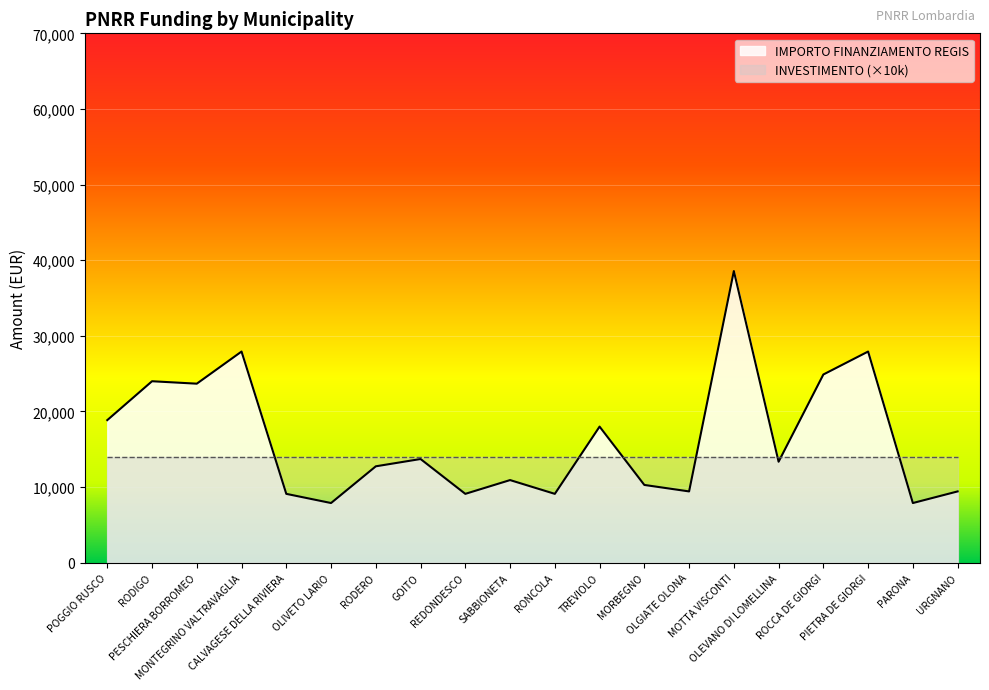

How many distinct data groups are displayed?

2